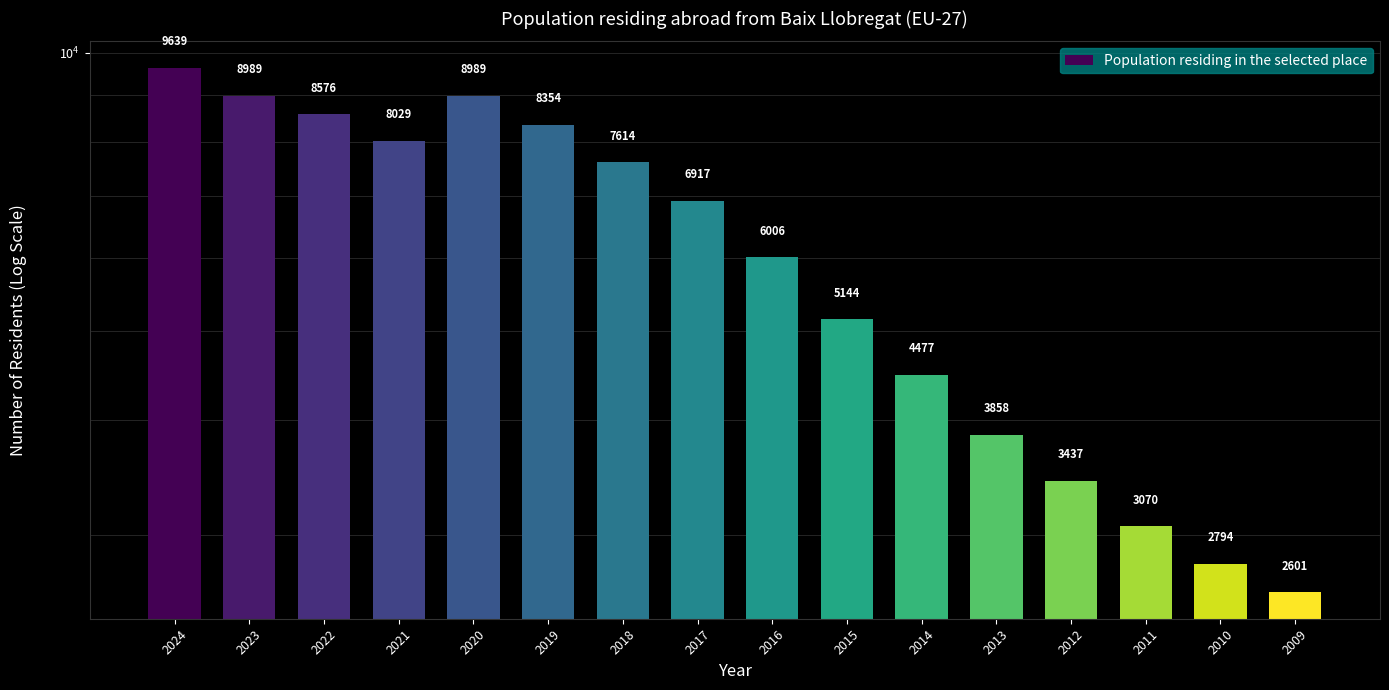

How many bars are there in total?

16